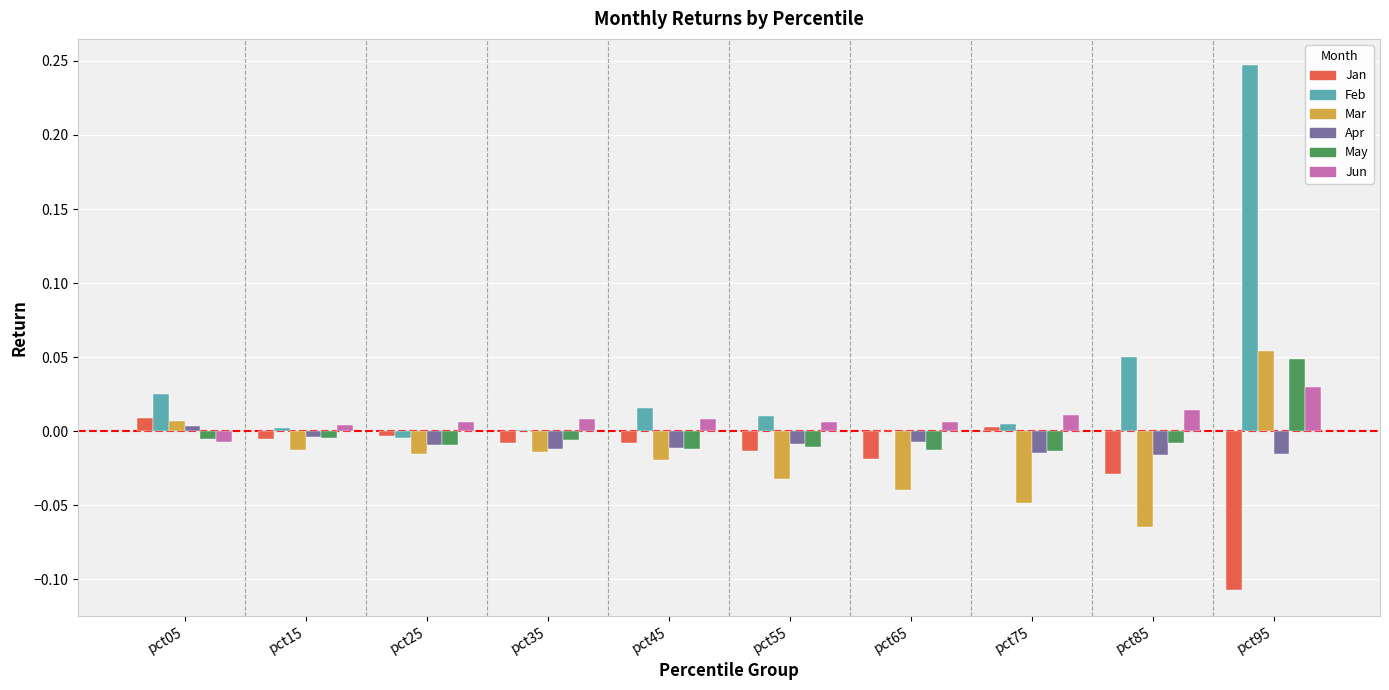

What is the sum of all Feb values?

0.4